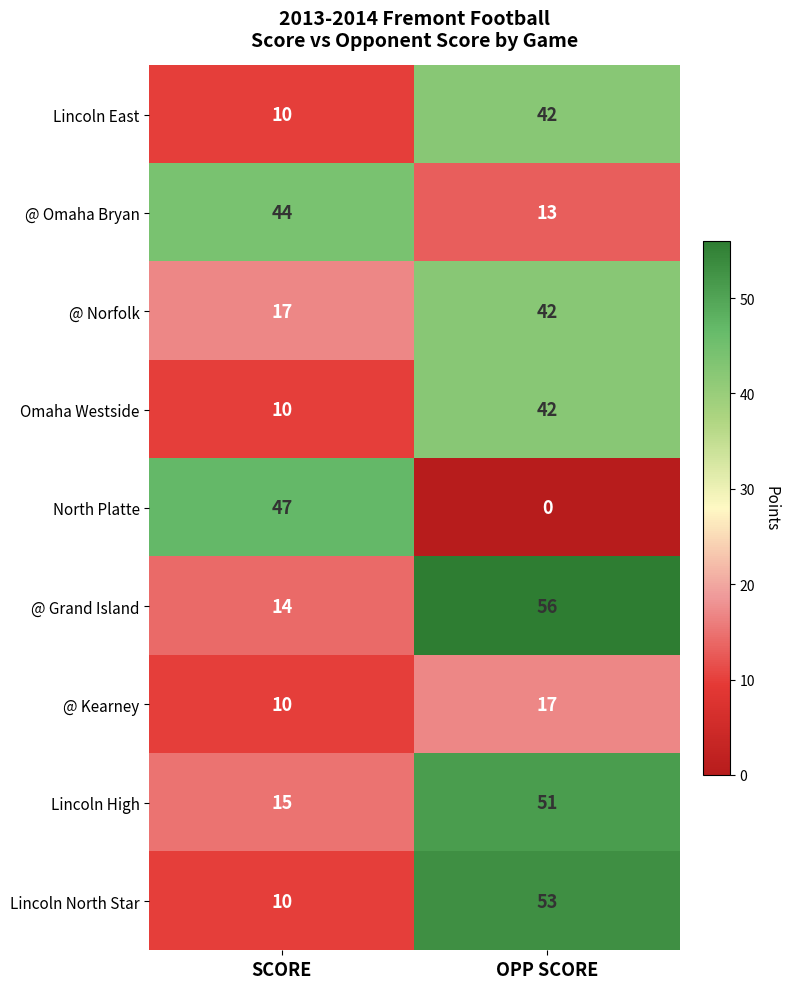

At how many categories does at least one series exceed 54?

1